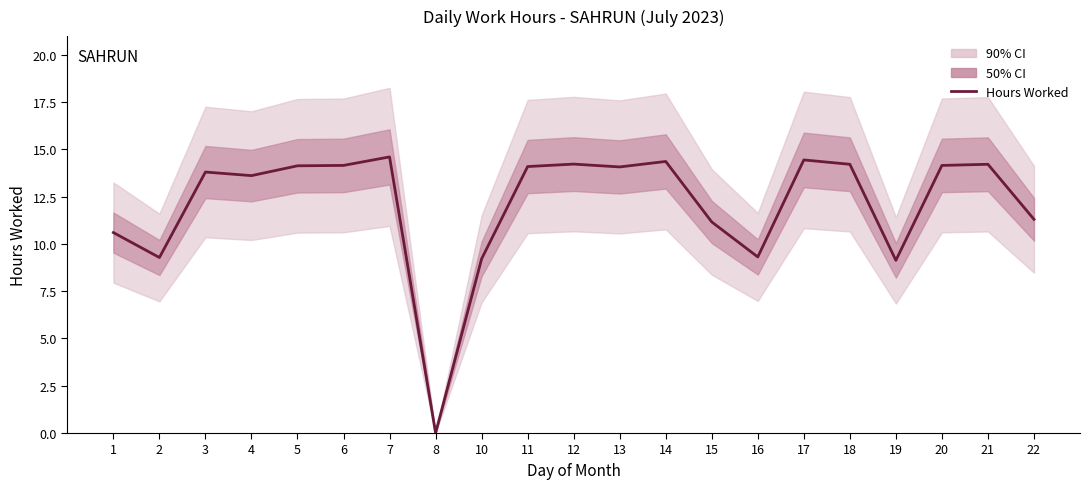

Reading right to left, list all the values displayed in this chart.

11.3	14.2	14.2	9.1	14.2	14.4	9.3	11.2	14.4	14.1	14.2	14.1	9.2	0.0	14.6	14.2	14.1	13.6	13.8	9.3	10.6